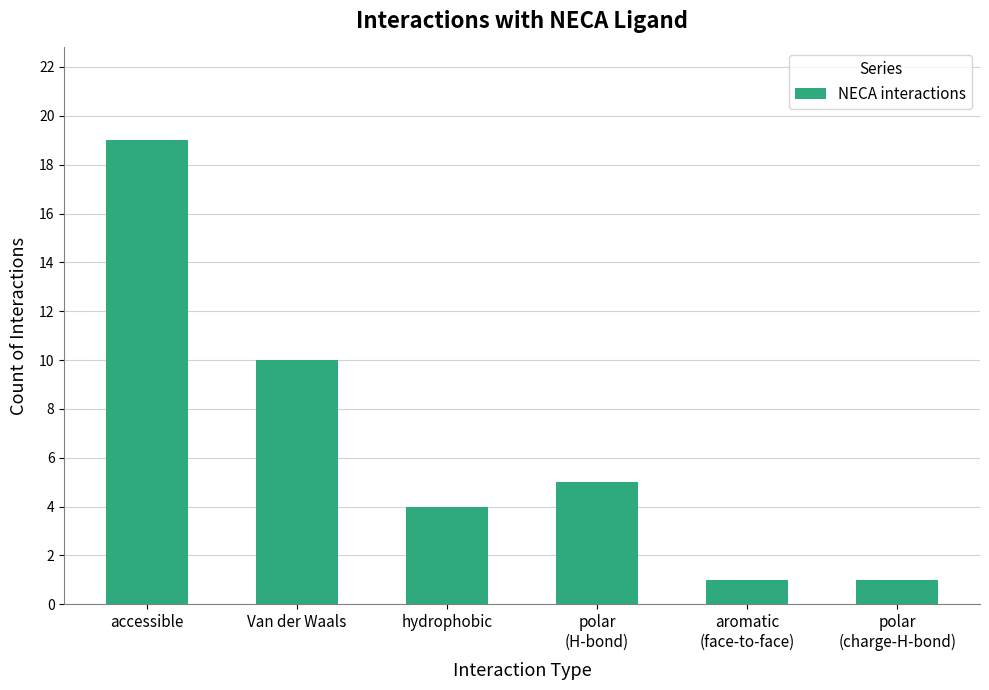

At which label is the value closest to 10?

Van der Waals